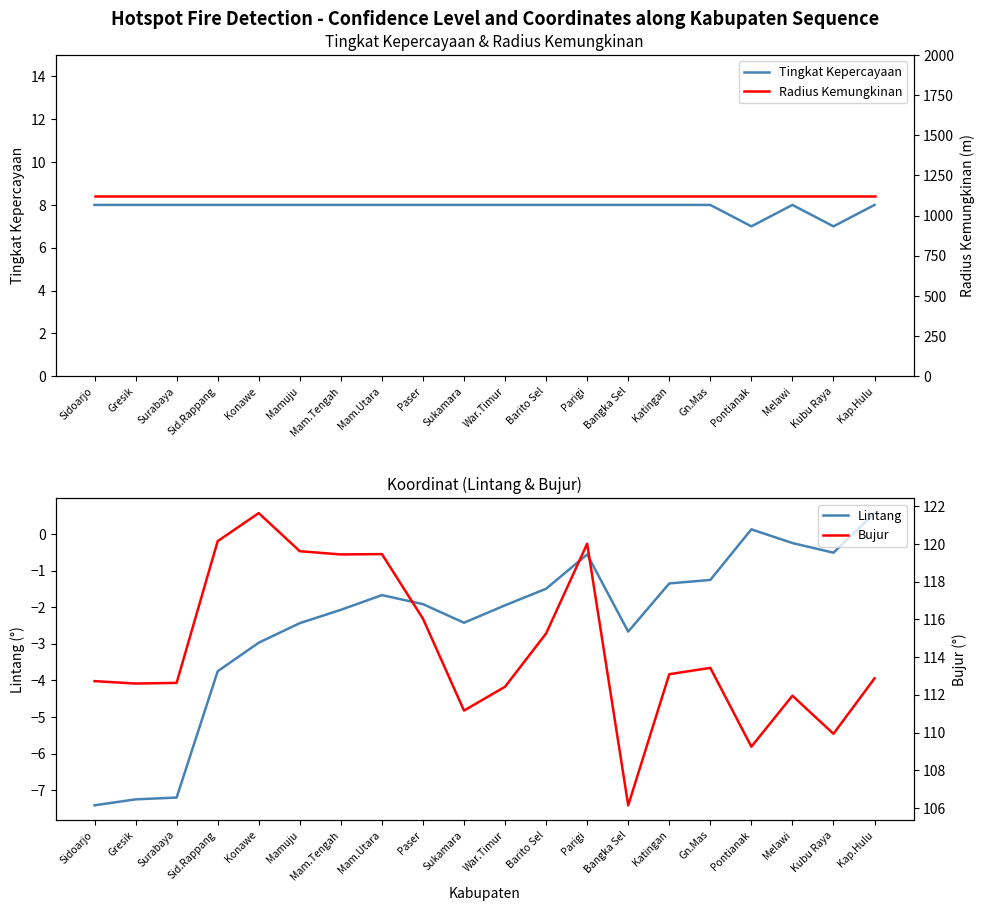

Does the chart display data point markers on the line(s)?

No